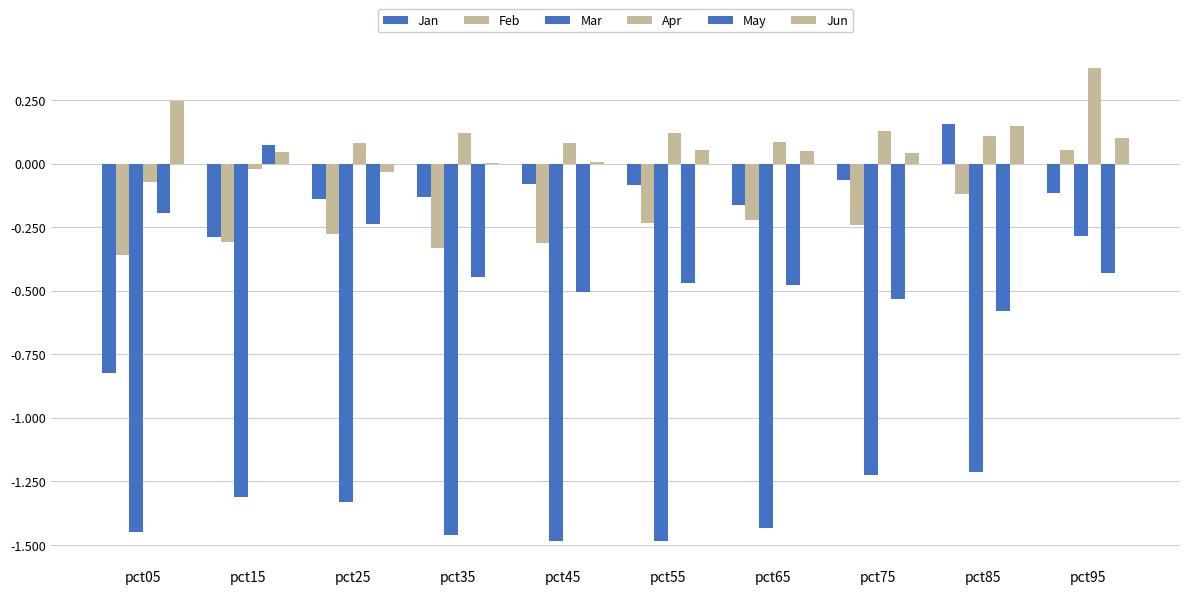

The Jan series shows 0.1 at pct85. True or false?

False